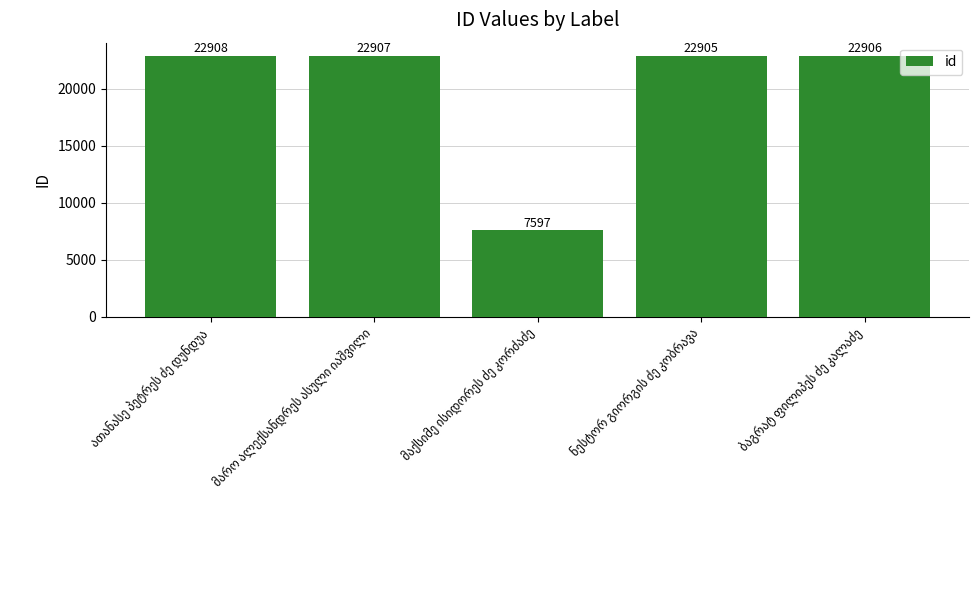

Are the bars horizontal?

No